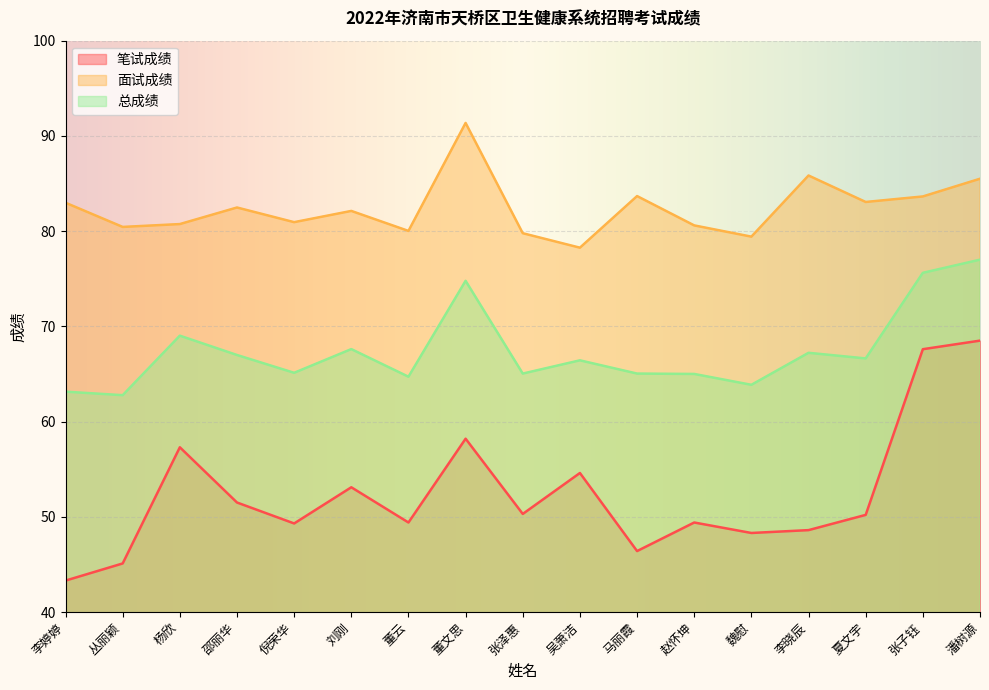

How many lines are shown in the chart?

3